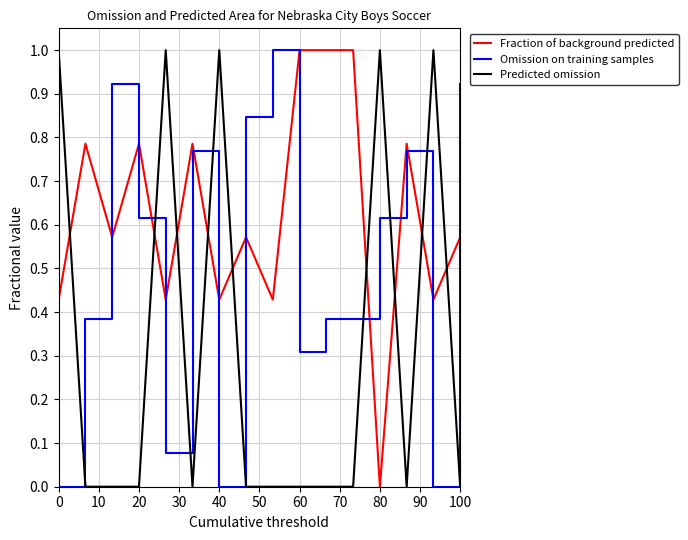

Which series ends up on top after the final intersection of Fraction of background predicted and Predicted omission?

Fraction of background predicted